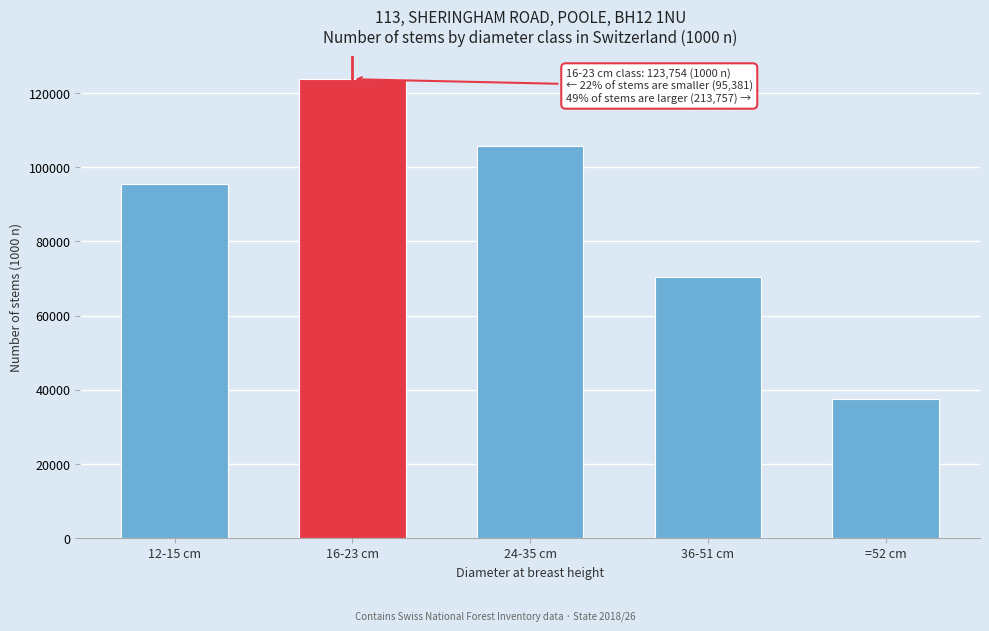

Reading left to right, what are all the values shown in this chart?

12-15 cm=95381	16-23 cm=123754	24-35 cm=105699	36-51 cm=70408	=52 cm=37650